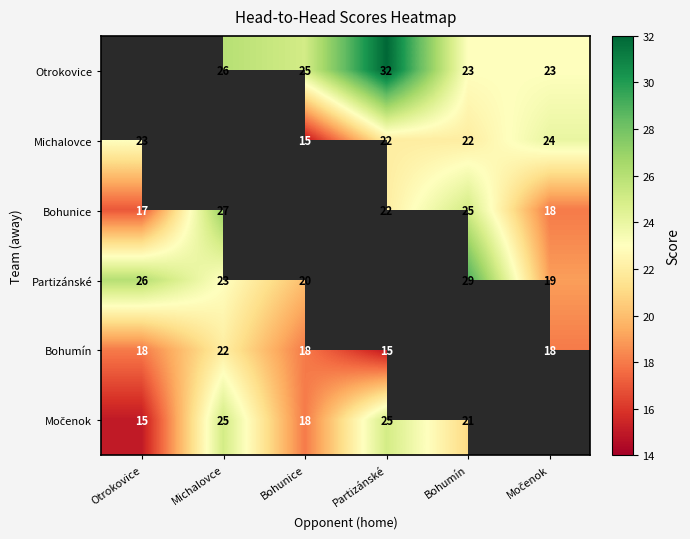

Is the value of Otrokovice at Partizánské greater than the value of Bohunice at Partizánské?

Yes